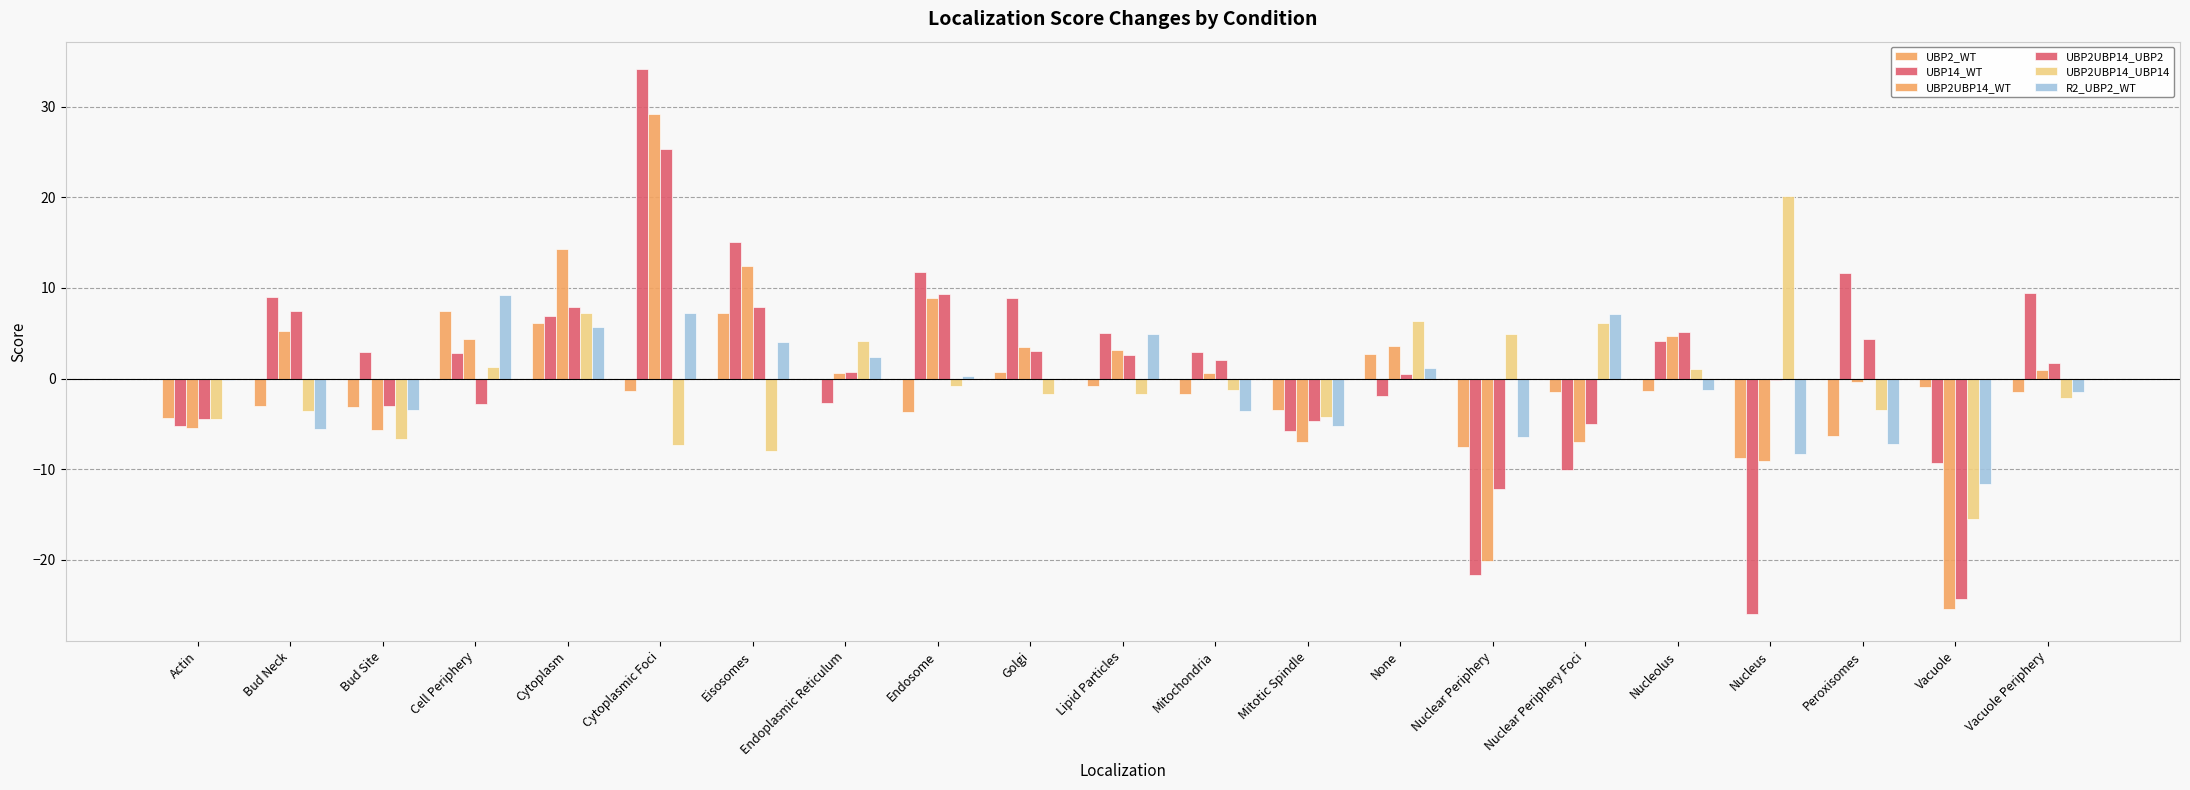

Where is UBP2UBP14_UBP2 nearest to the value 0?

Nucleus